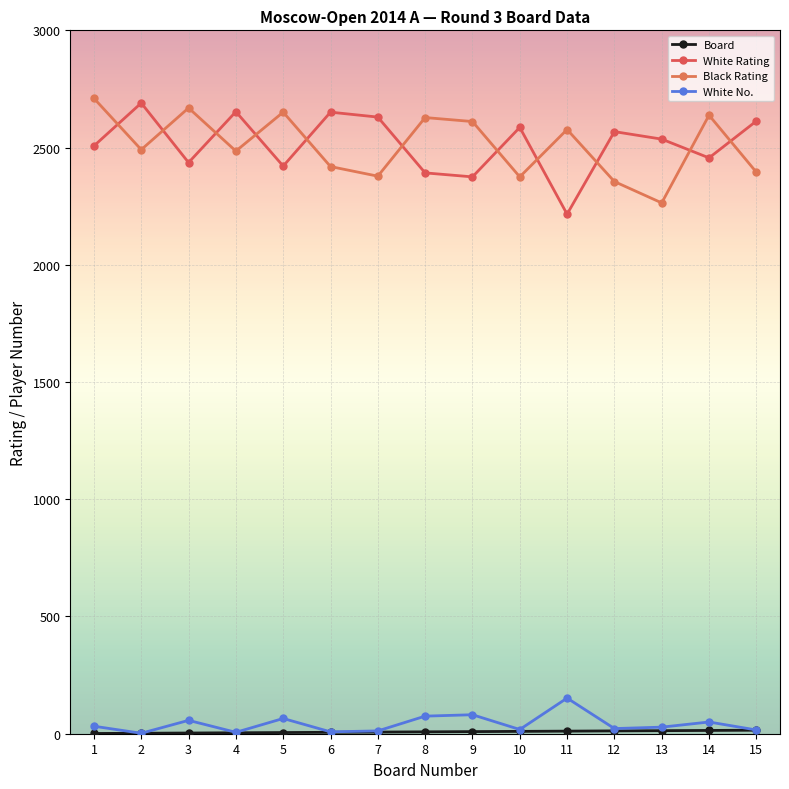

What is the difference between the highest and lowest values at 5?

2646